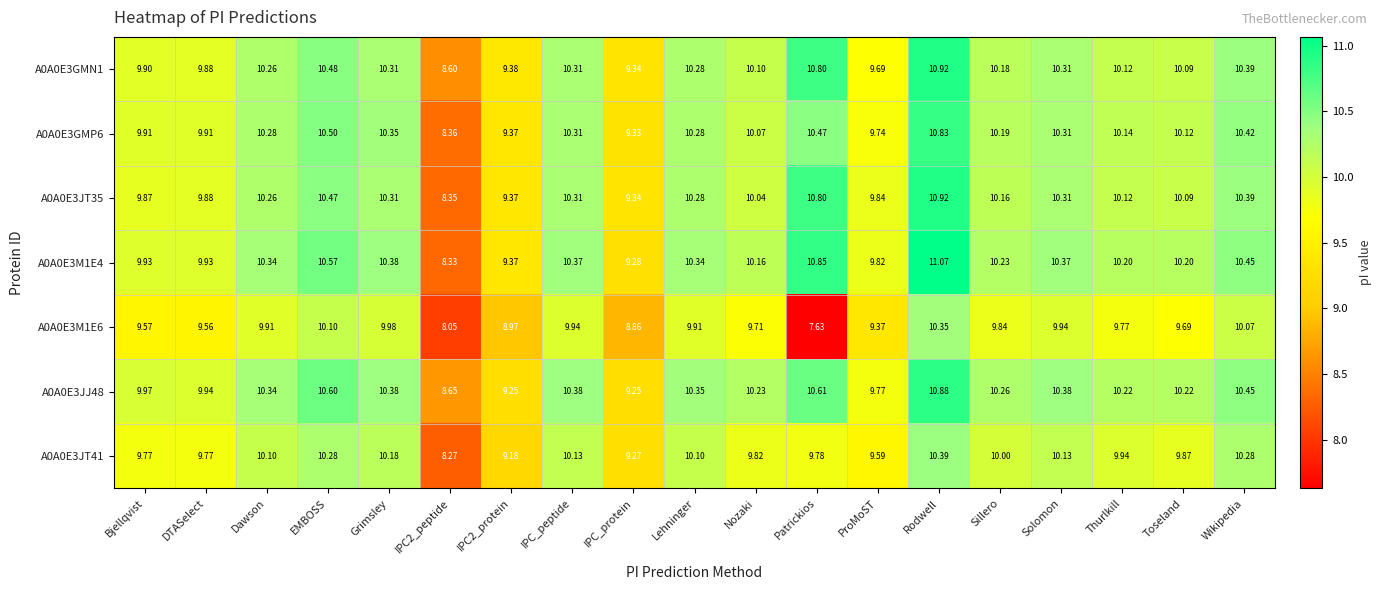

Which category has the lowest value in the A0A0E3M1E6 series?

Patrickios